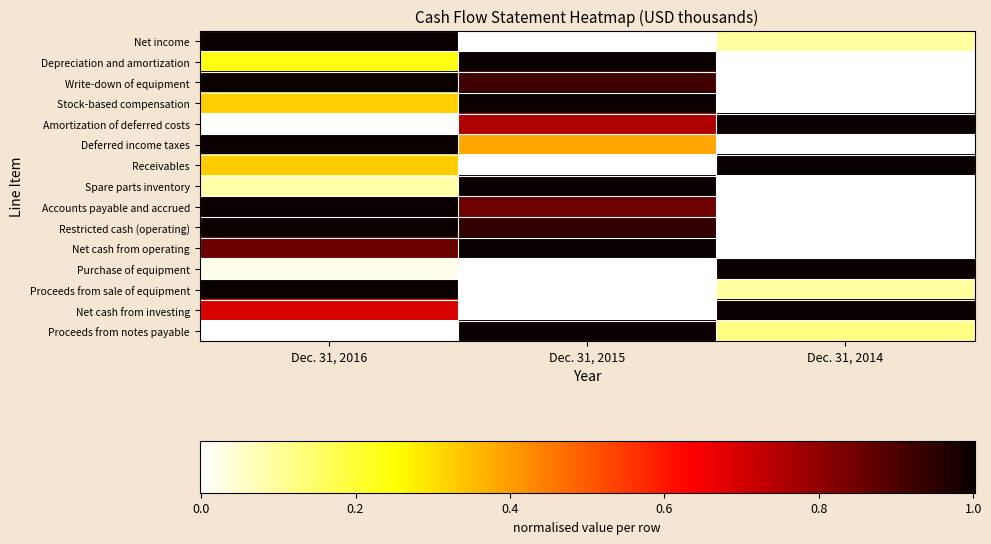

True or false: Proceeds from sale of equipment has a value of 0.5 at Dec. 31, 2015.

False